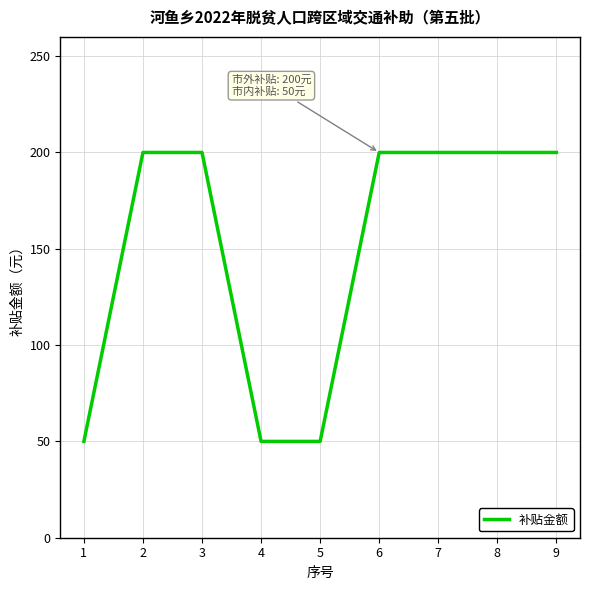

What is the sum of all values?

1350